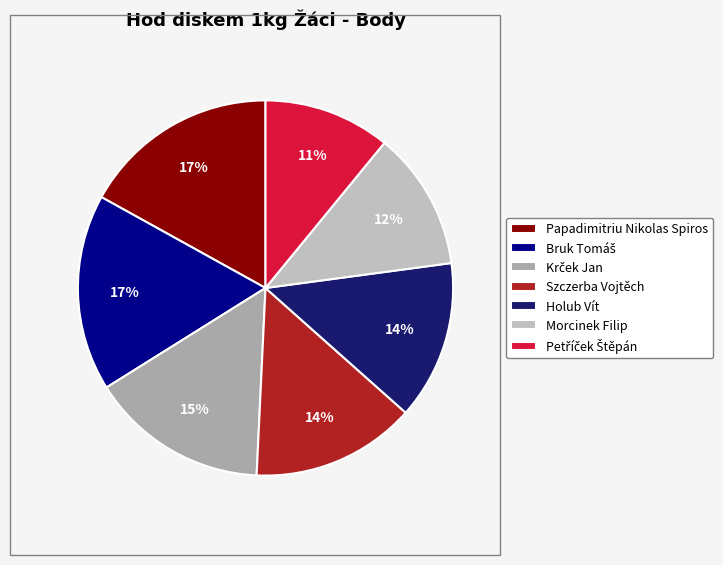

Is it true that Szczerba Vojtěch is 22% of the pie?

False